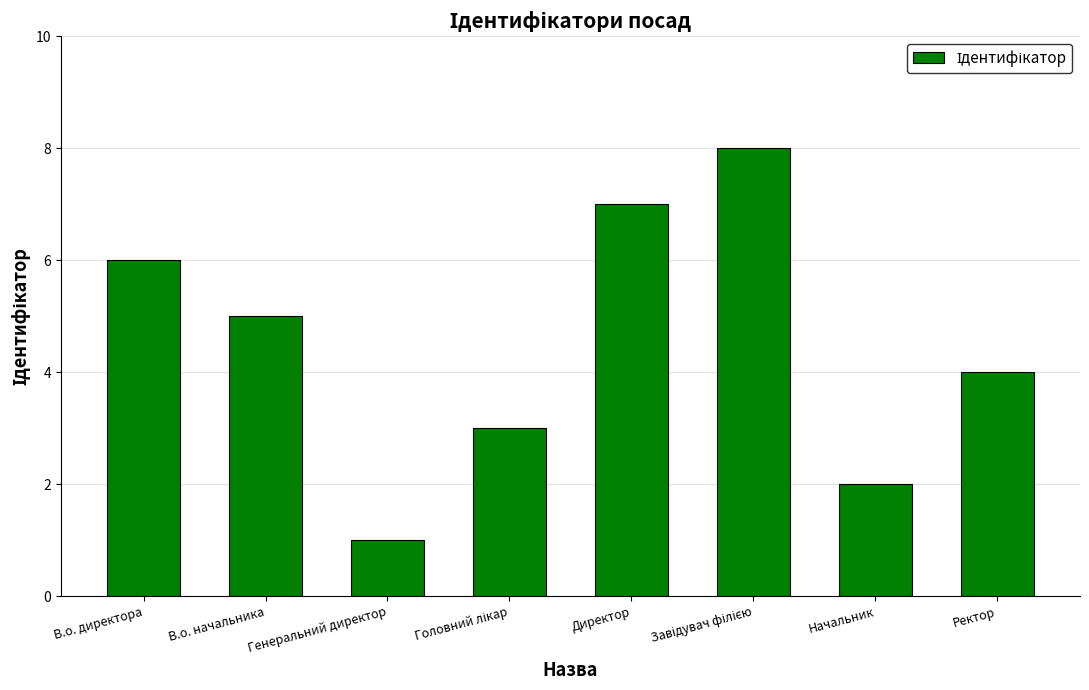

What is the maximum value shown in the chart?

8